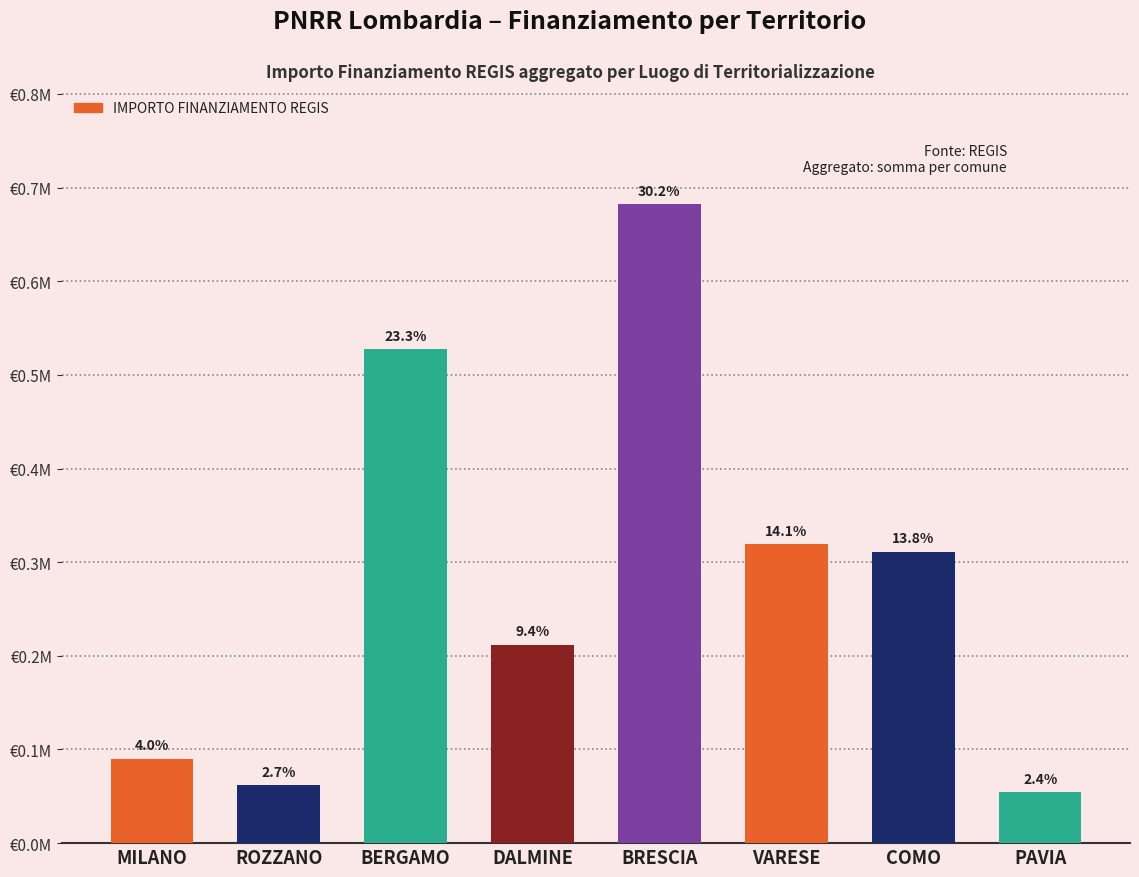

What is the value of the 3rd bar from the left?

527175.5